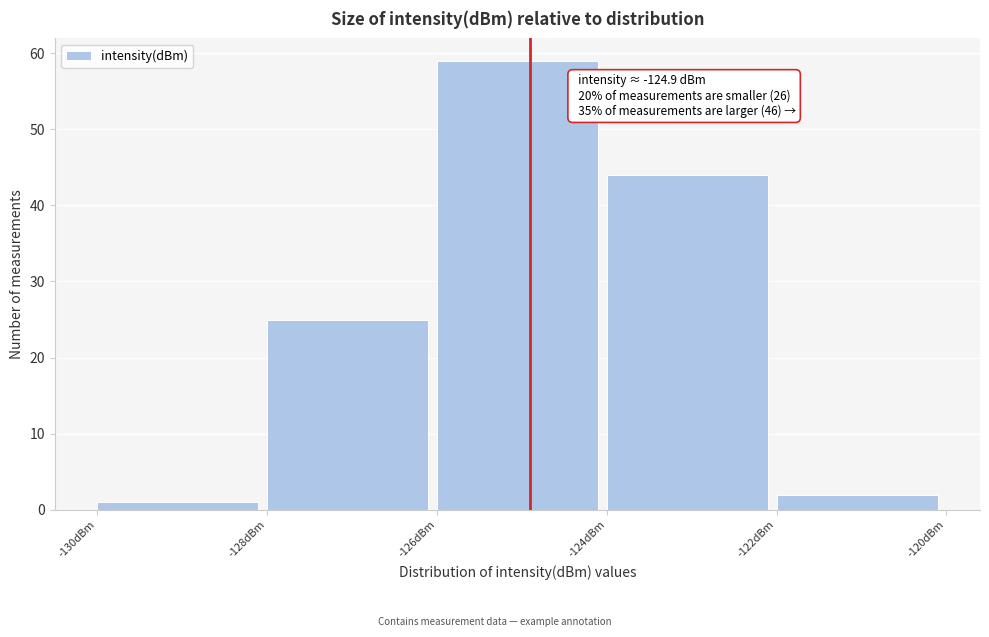

Over which range of the x-axis is the bar tallest?

-126 to -124